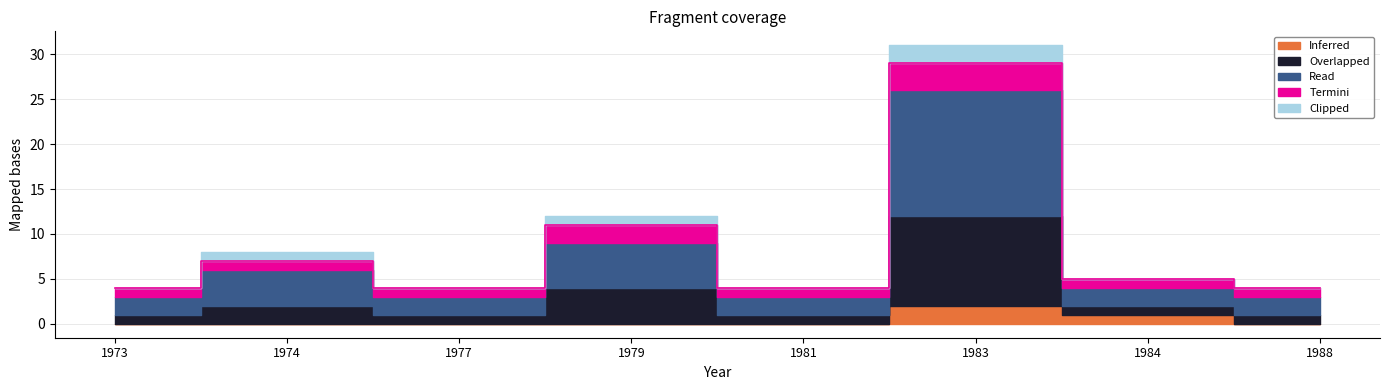

Rank the categories by Overlapped value from lowest to highest.

1973, 1977, 1981, 1984, 1988, 1974, 1979, 1983